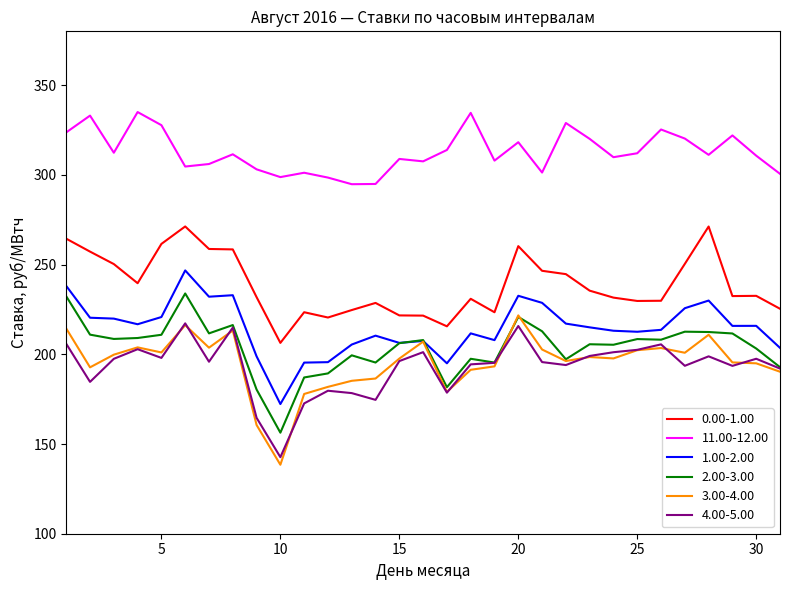

True or false: 0.00-1.00 and 4.00-5.00 cross at least once.

False